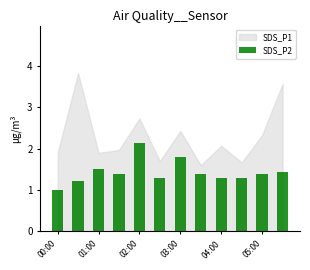

What is the minimum value shown in the chart?

1.0